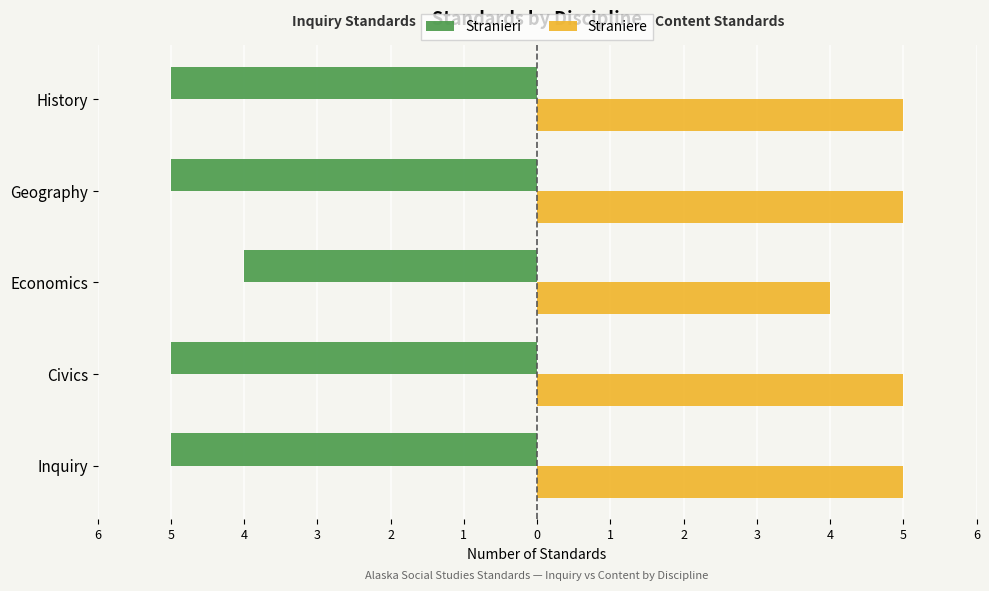

What are all the series names shown in the legend?

Stranieri, Straniere